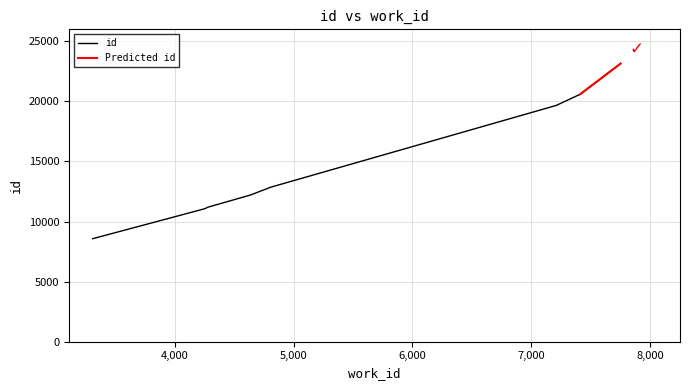

The chart shows a value of 11193 at 4278. True or false?

True